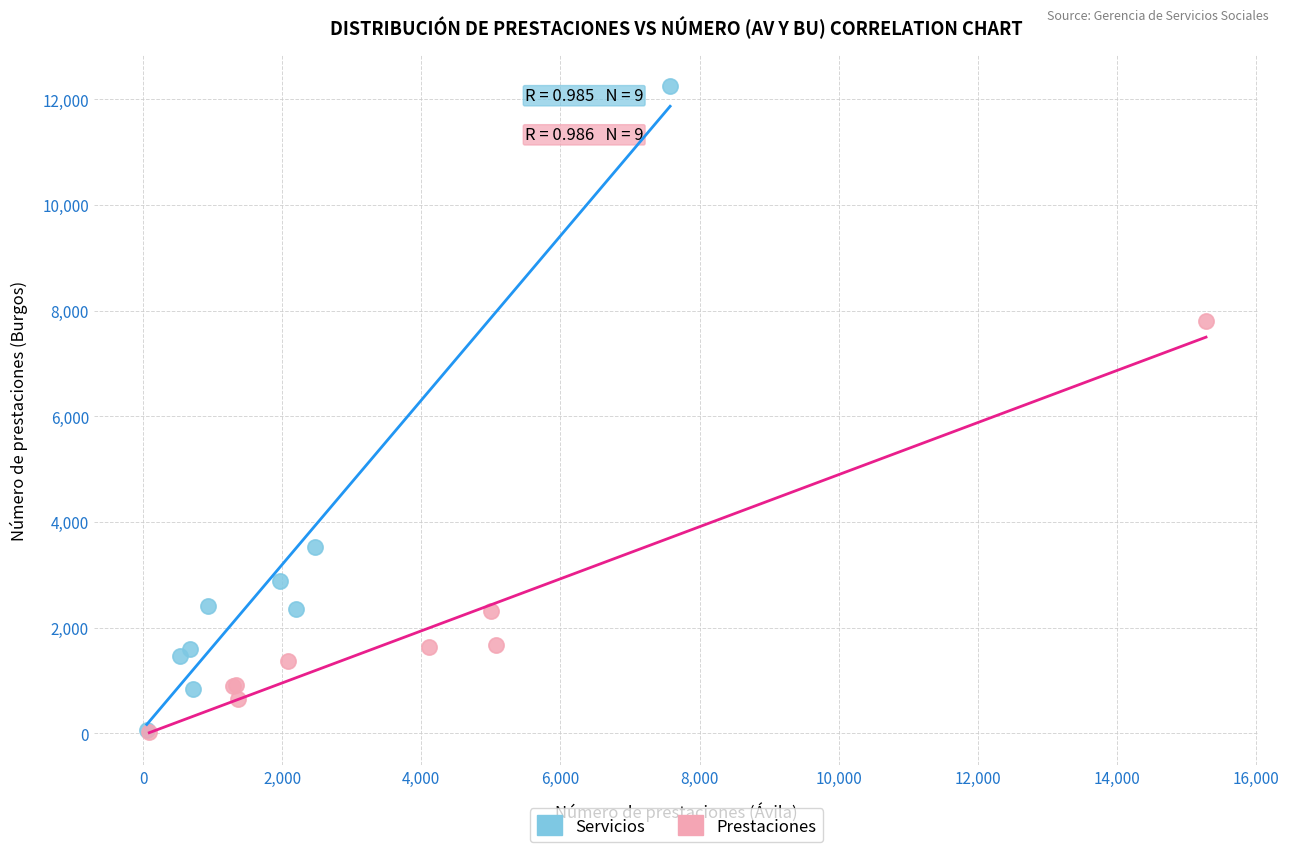

Which series has the widest spread of Y values?

Servicios